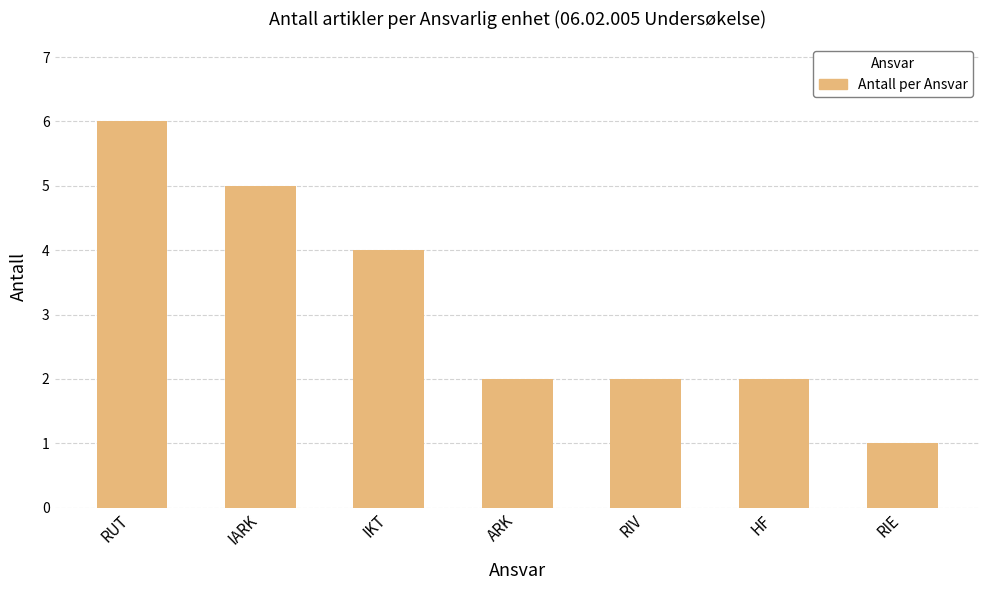

What is the label of the 3rd bar from the left?

IKT